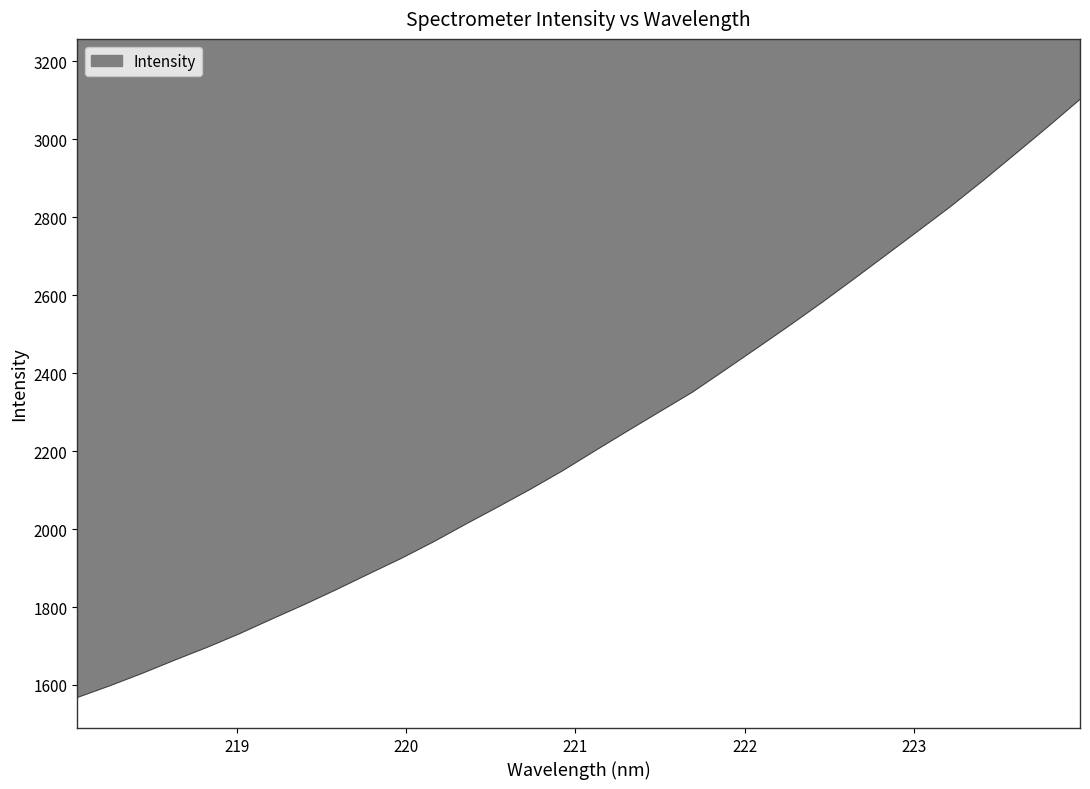

What is the label of the 5th point from the left?

218.8244